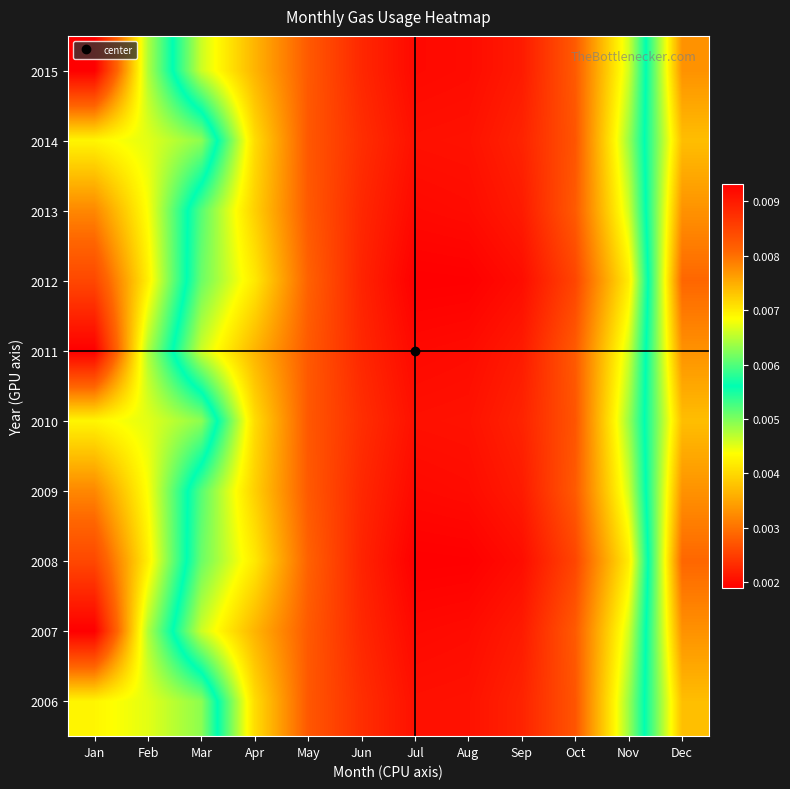

How many distinct data groups are displayed?

10